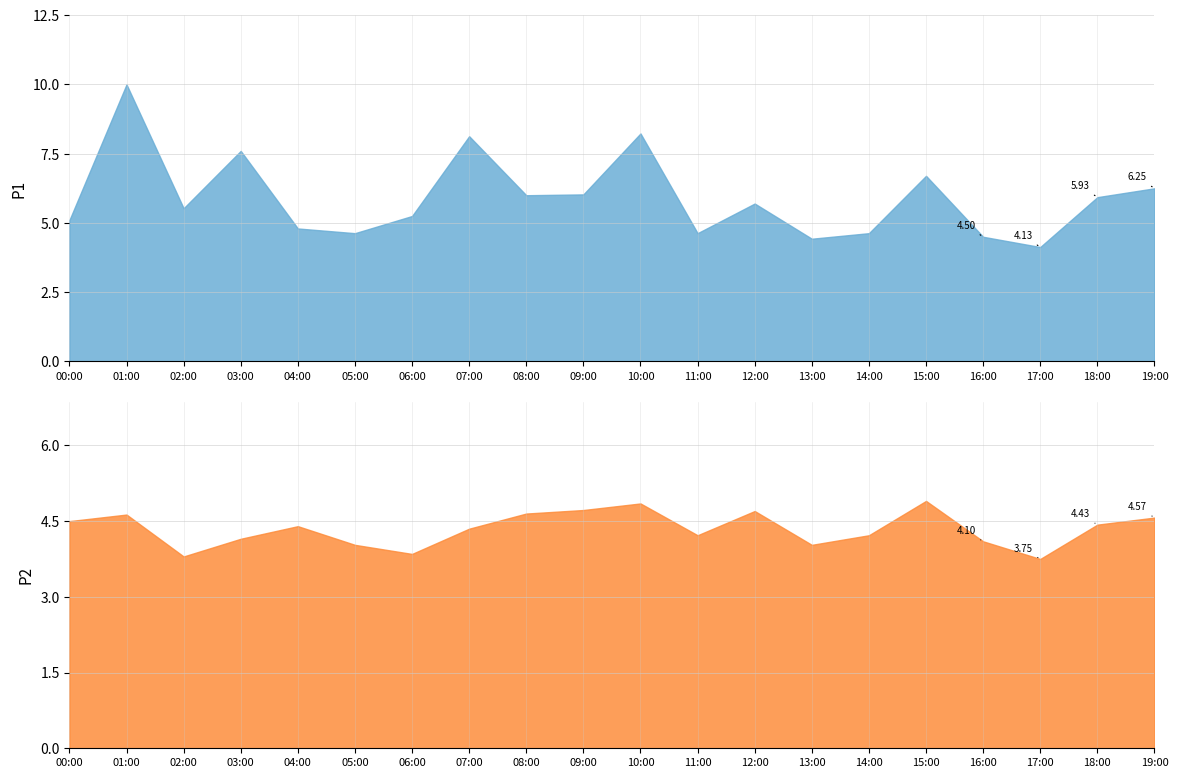

Between 05:00 and 06:00, which series saw the biggest shift?

P1